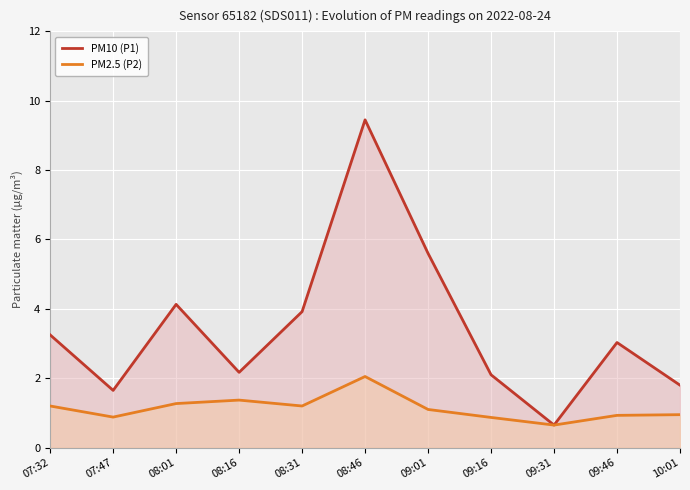

True or false: P1 has more than 0 points higher than both neighbors.

True